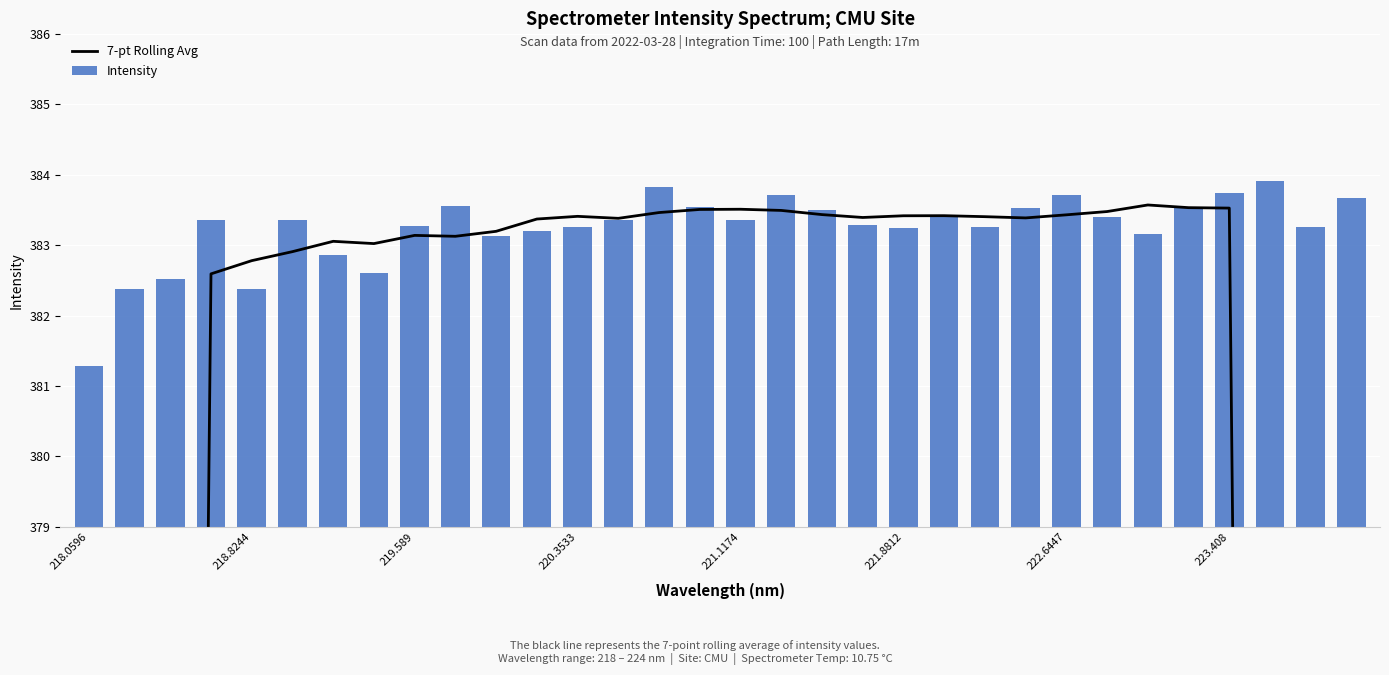

The Intensity series shows 383.5 at 27. True or false?

True